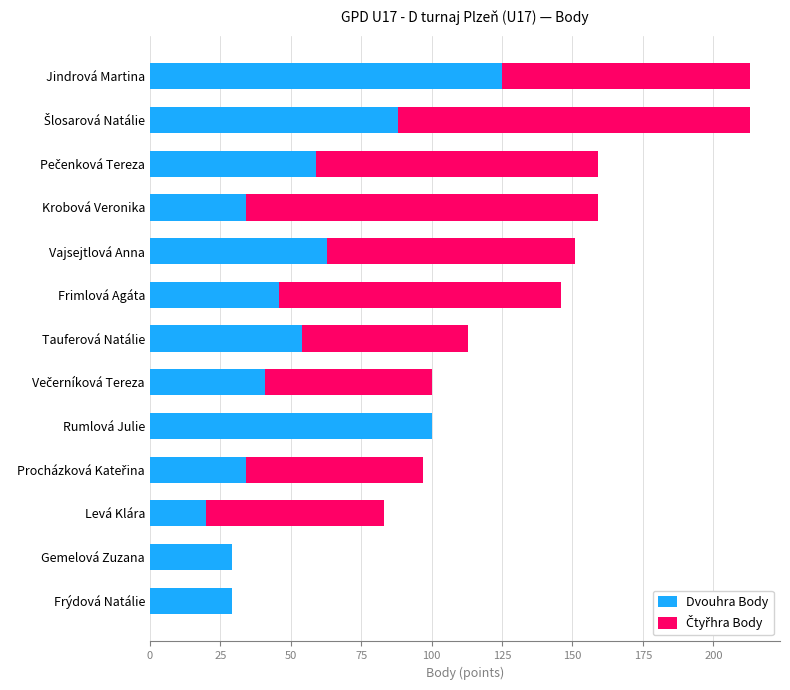

The value of Dvouhra Body at Frýdová Natálie is 29. True or false?

True